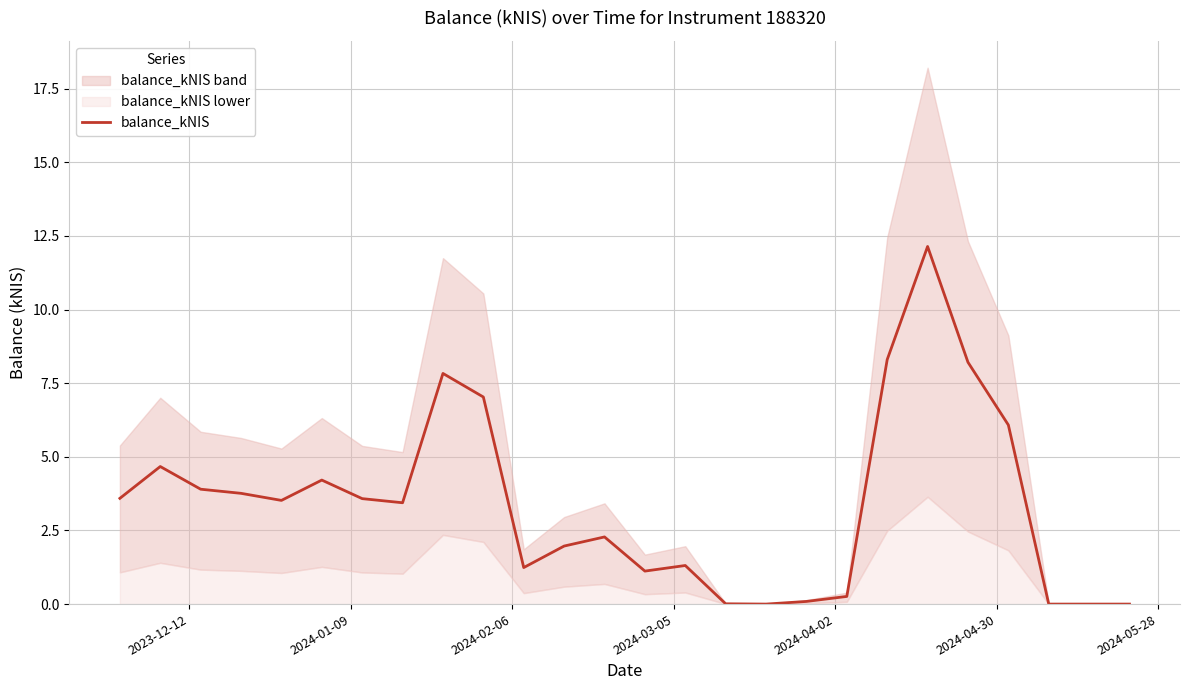

How many values are above zero?

22